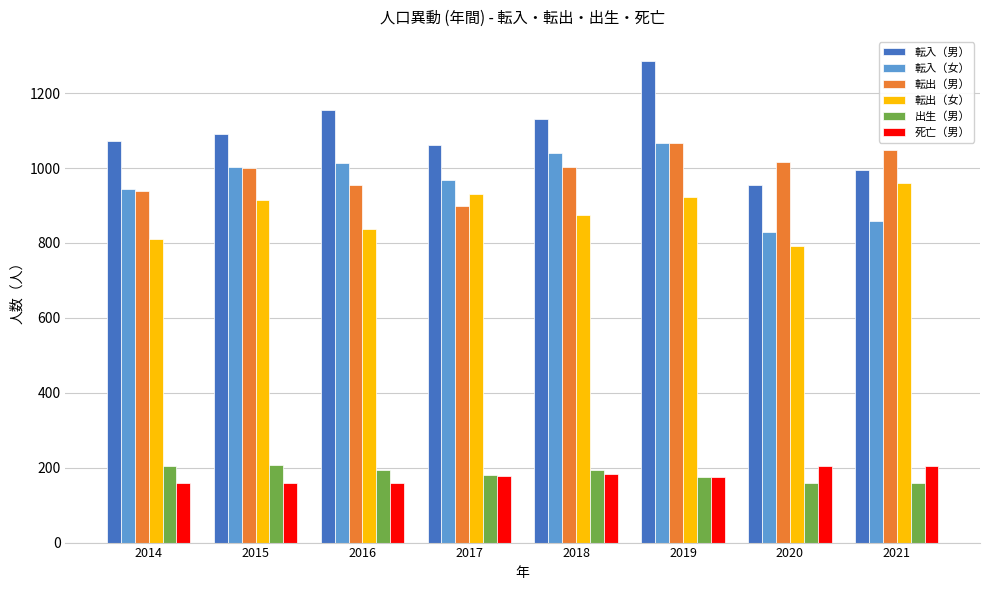

How many values in the 出生（男） series are below 193?

4